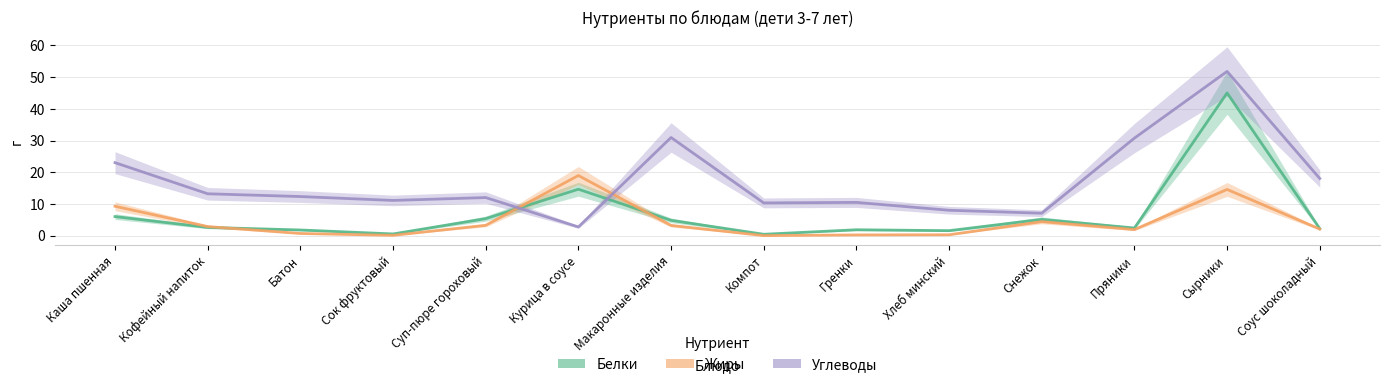

Rank the series at Сок фруктовый from highest to lowest value.

Углеводы, Белки, Жиры